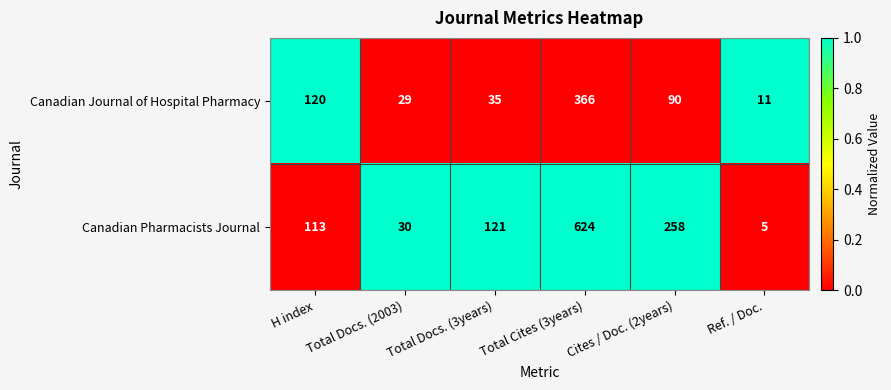

List the series in order of their peak value, highest first.

Canadian Pharmacists Journal, Canadian Journal of Hospital Pharmacy